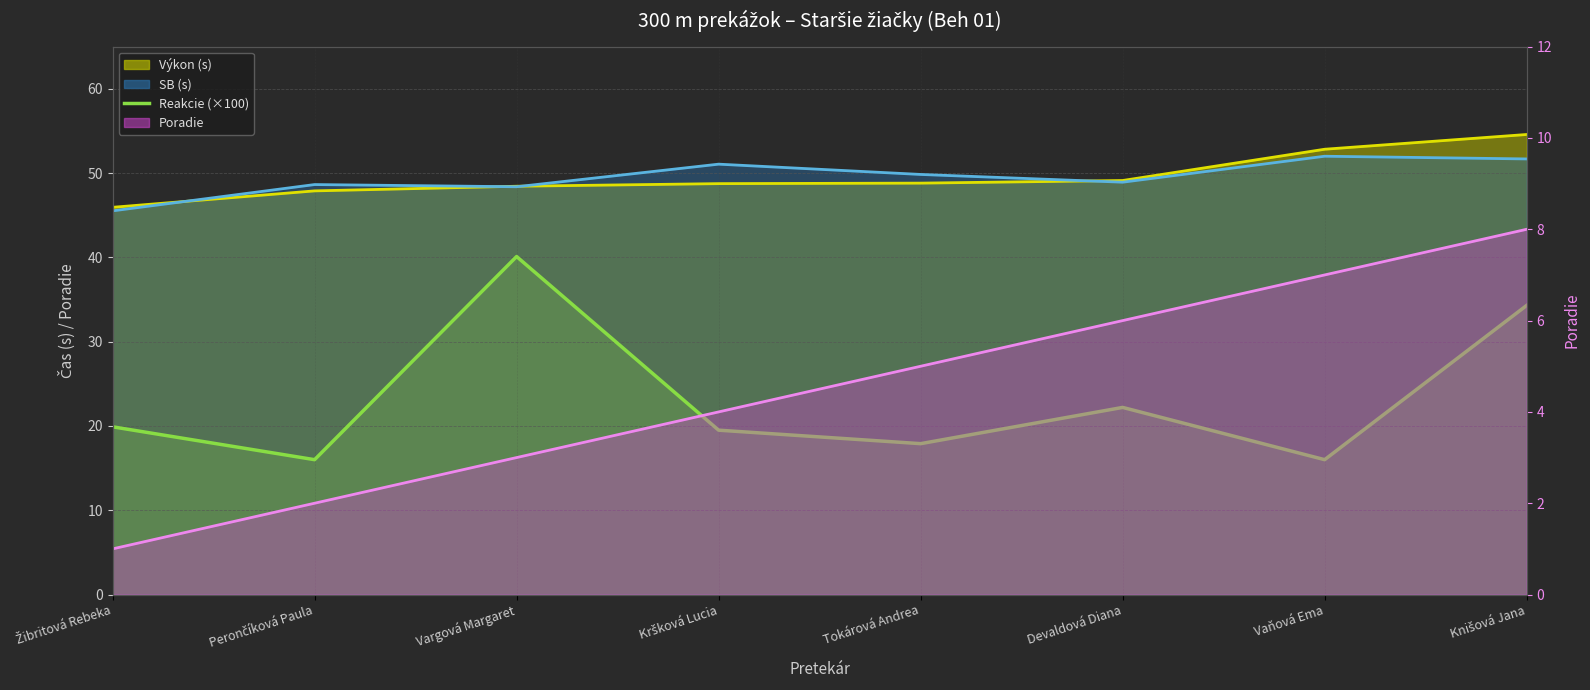

Which category has the lowest value across all series?

Perončíková Paula